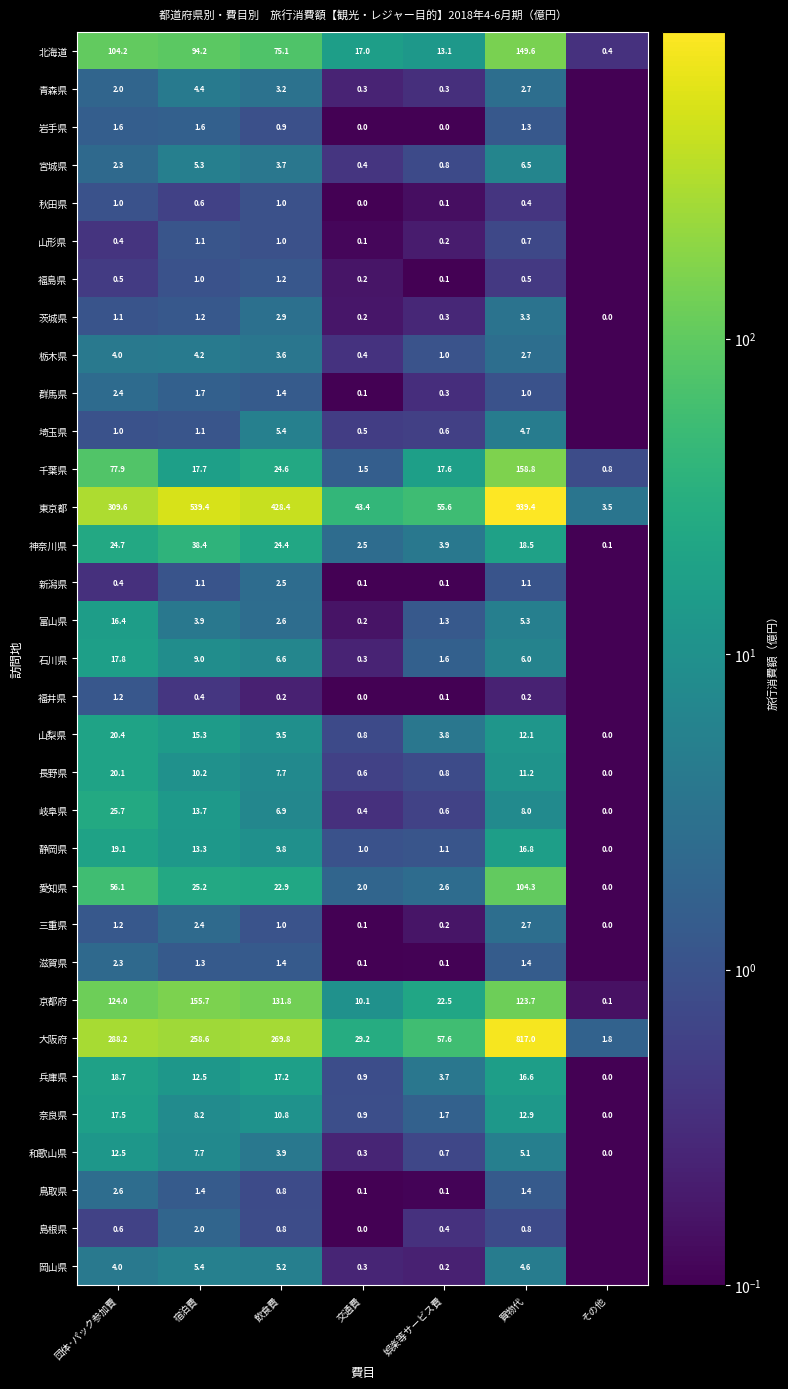

At which label does 千葉県 first exceed 17?

団体･パック参加費